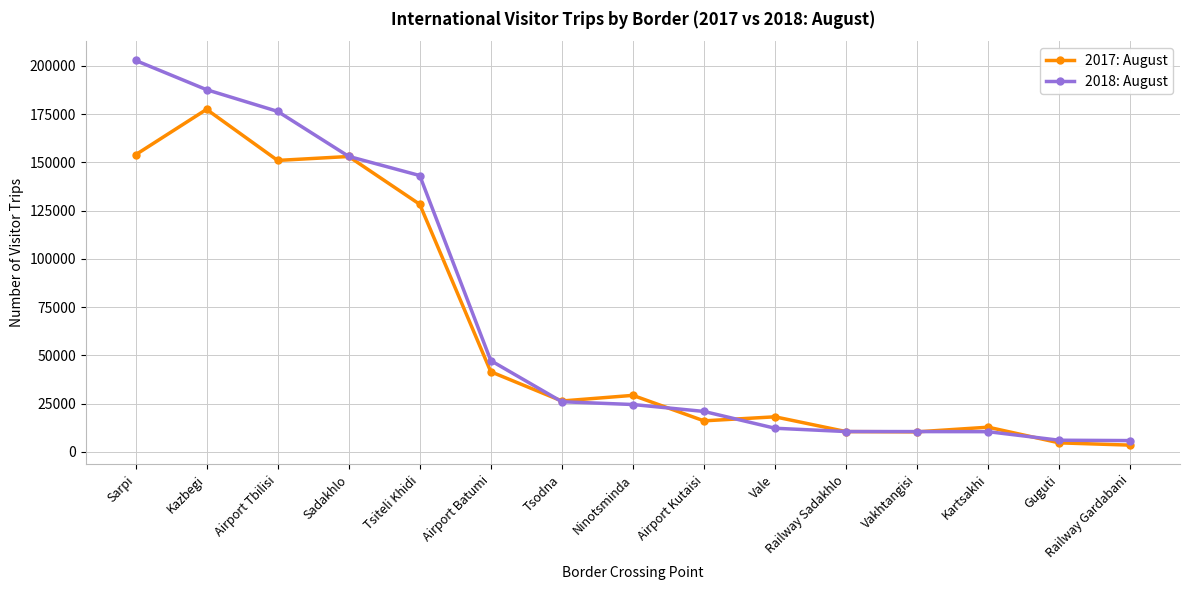

Which series changed the most between Vakhtangisi and Guguti?

2017: August